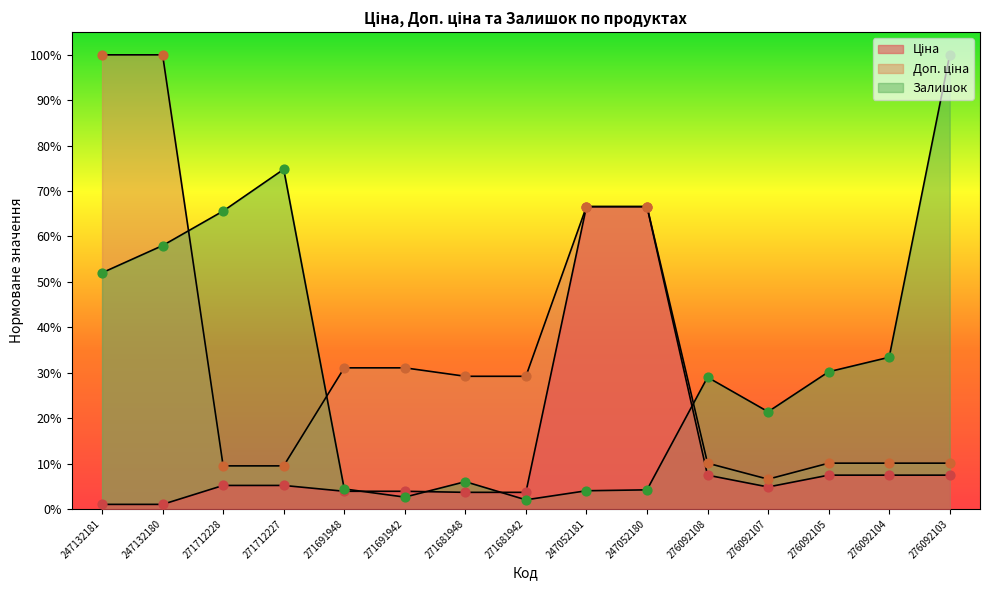

Which series has the largest total across all categories?

Доп. ціна